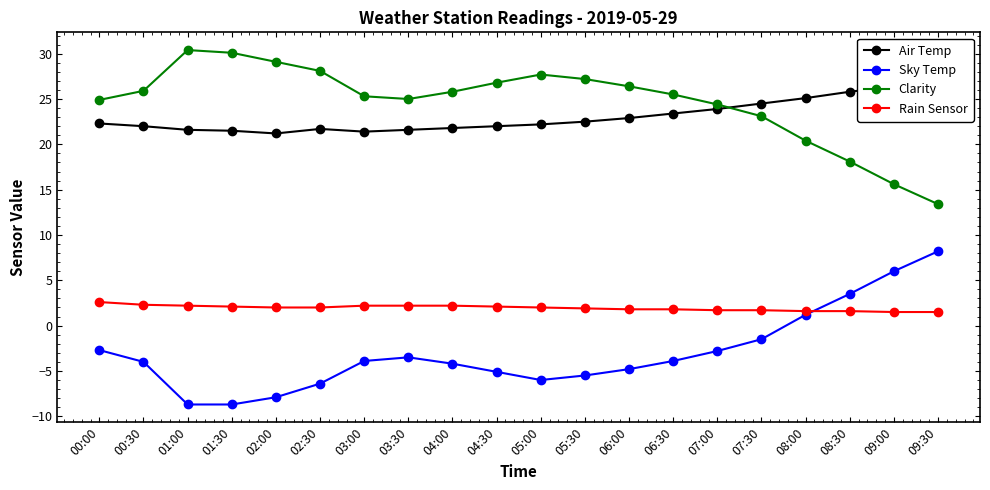

How many lines are shown in the chart?

4